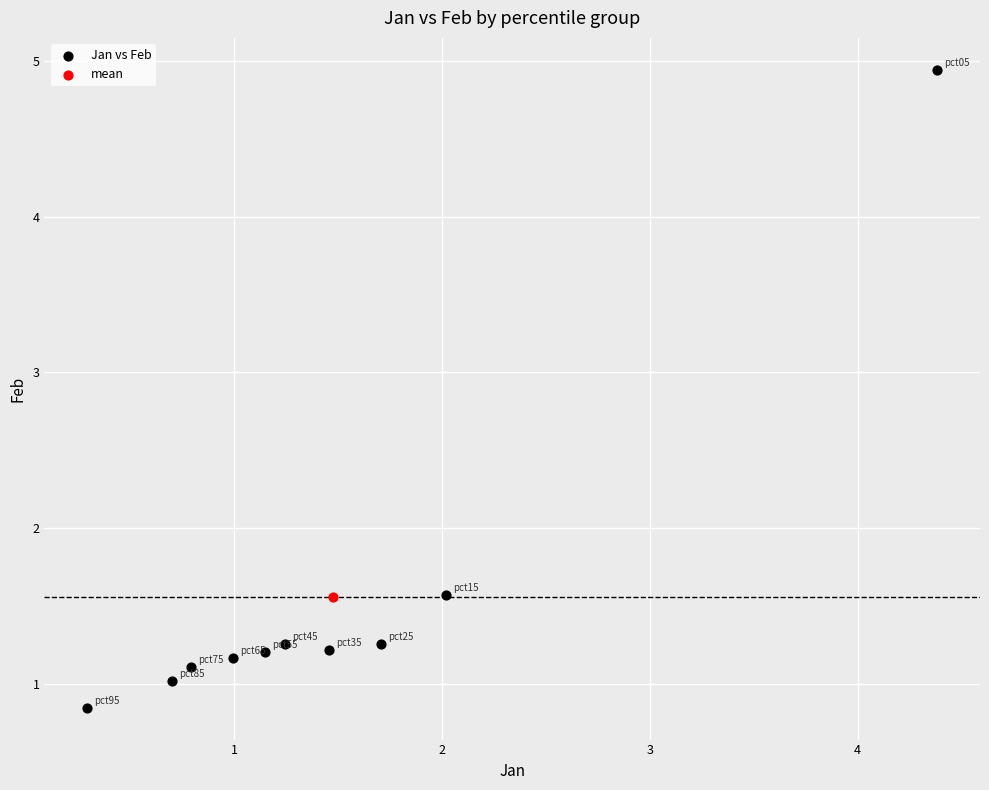

What are all the series names shown in the legend?

Jan vs Feb, mean